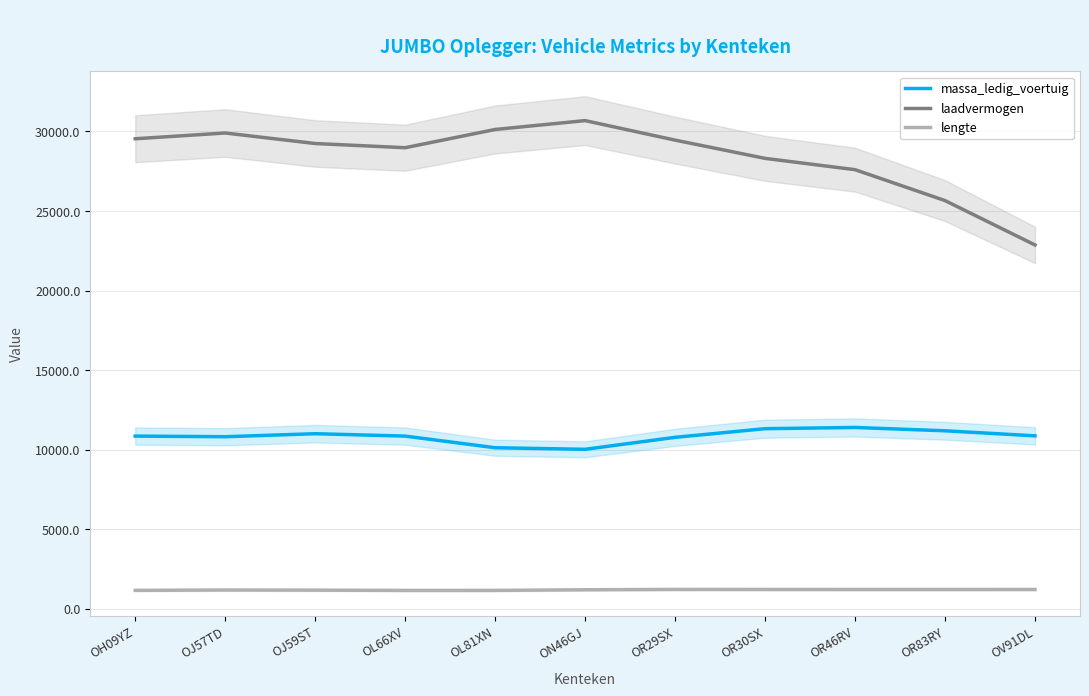

Does the chart display data point markers on the line(s)?

No